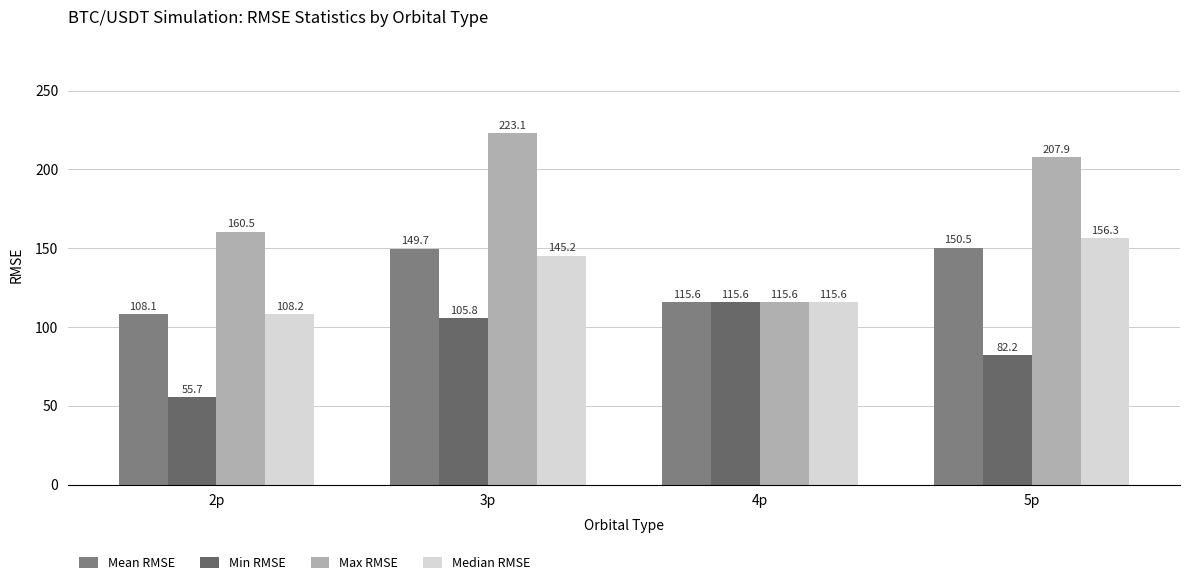

Which label corresponds to the largest value in the chart?

3p